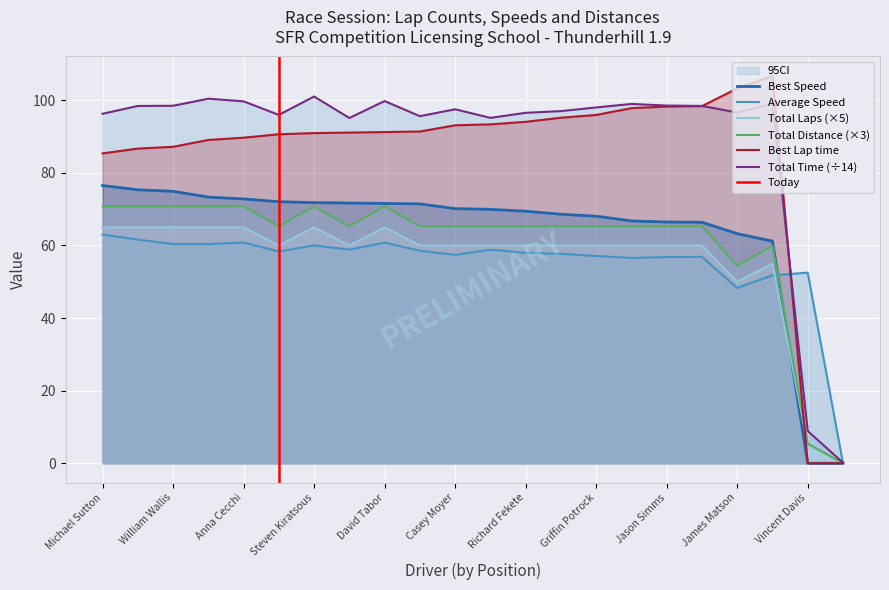

True or false: Best Lap time has a value of 53.4 at David Tabor.

False